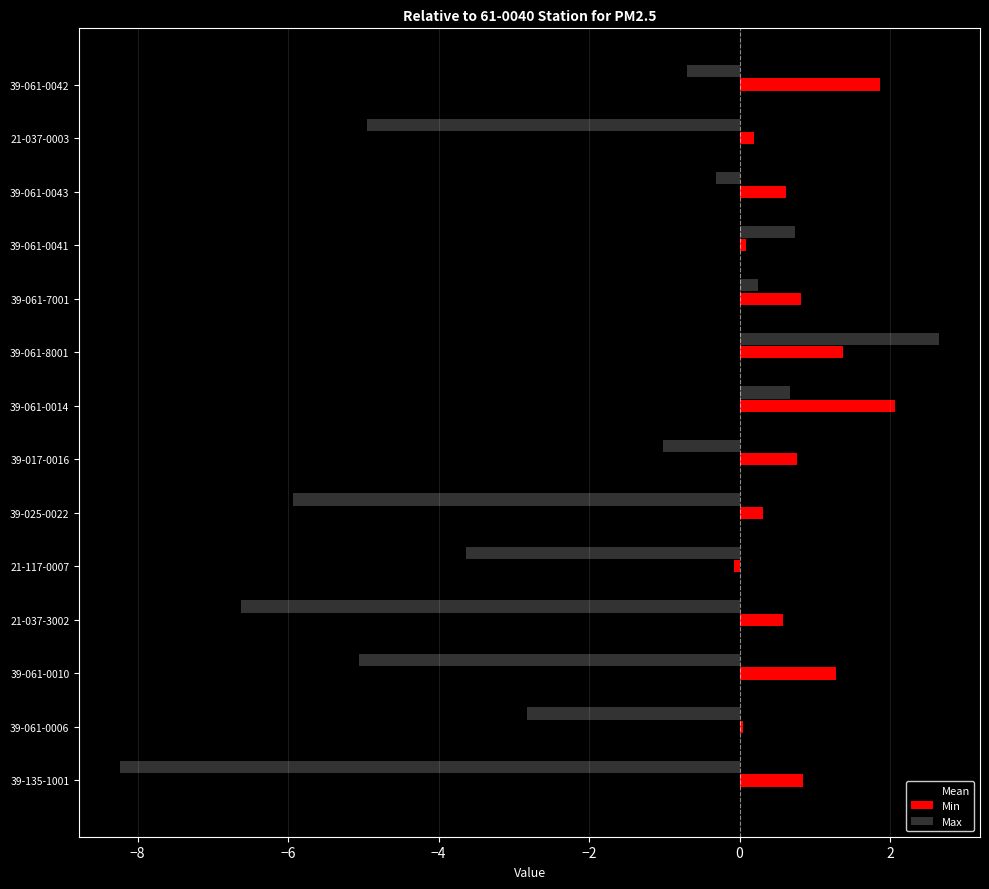

How many positive values does the Max series have?

4